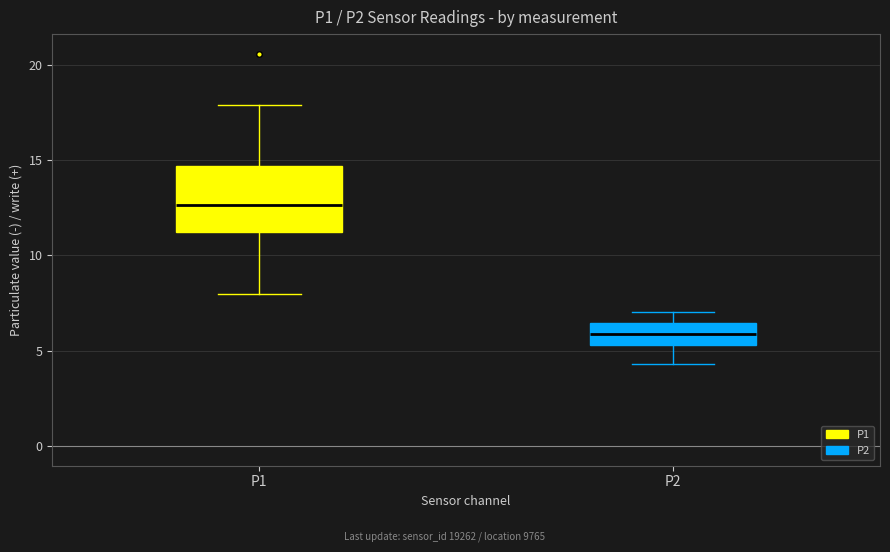

Reading left to right, transcribe this box plot: for each box, give where its median line is, the range the box spans, and where its two whiskers end, as read against the y-axis. The values are not printed on the chart, so give them approximately, as read against the axis.

P1: median 12.5, box 11.0 to 14.5, whiskers 8.0 to 18.0
P2: median 6.0, box 5.5 to 6.5, whiskers 4.5 to 7.0